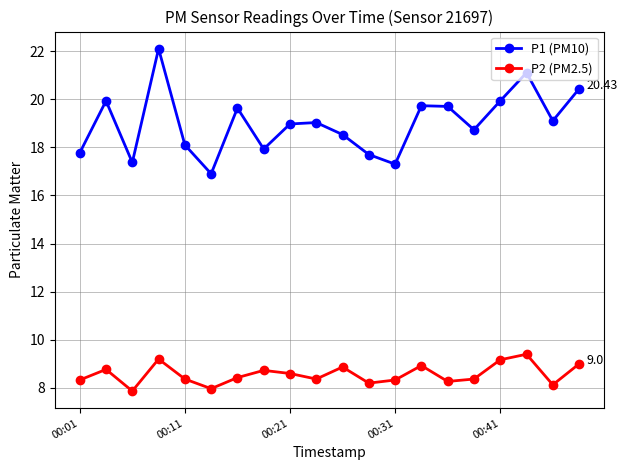

What is the value of the P1 (PM10) point at the 18th from the left?

21.1